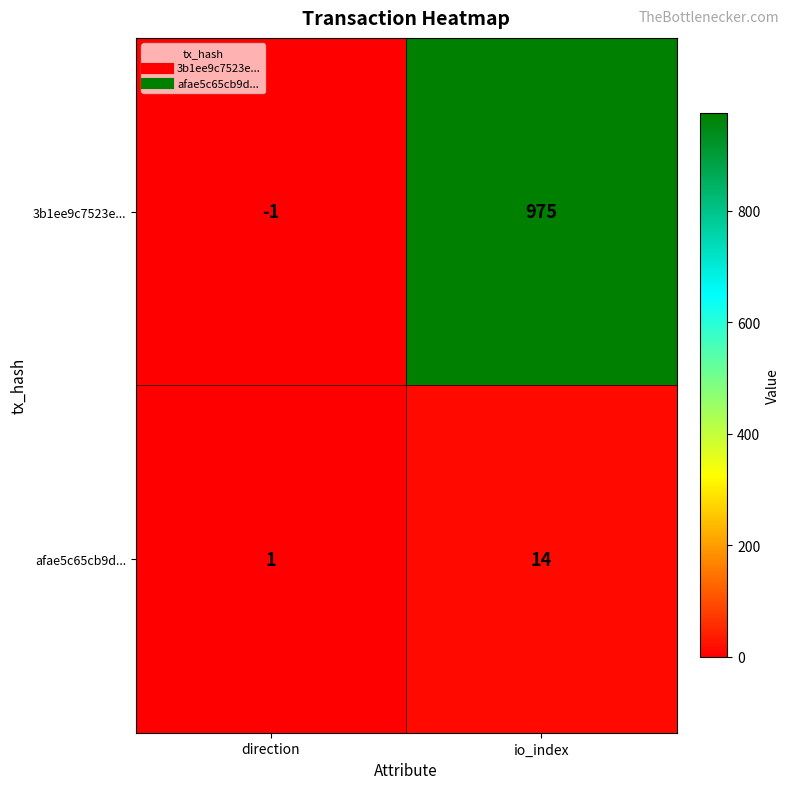

Which series has the largest total across all categories?

3b1ee9c7523e...